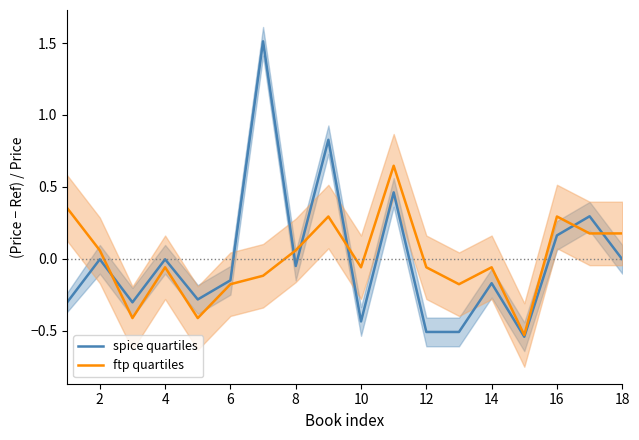

The spice quartiles series shows -0.0 at 2. True or false?

True